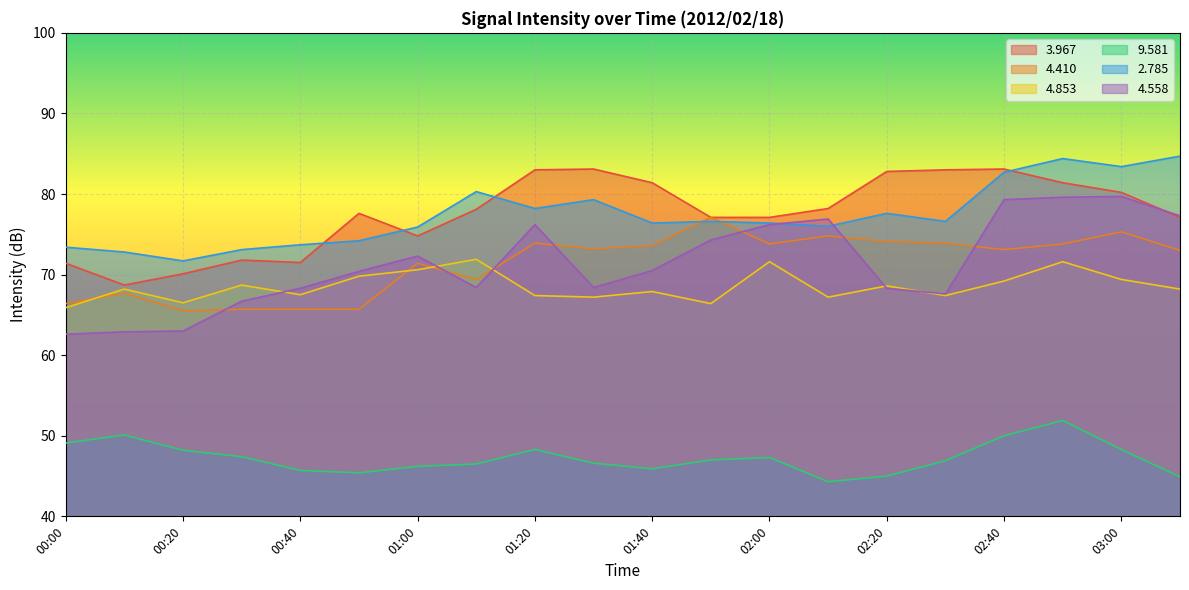

What is the approximate value of   4.853 at 01:40?

67.9